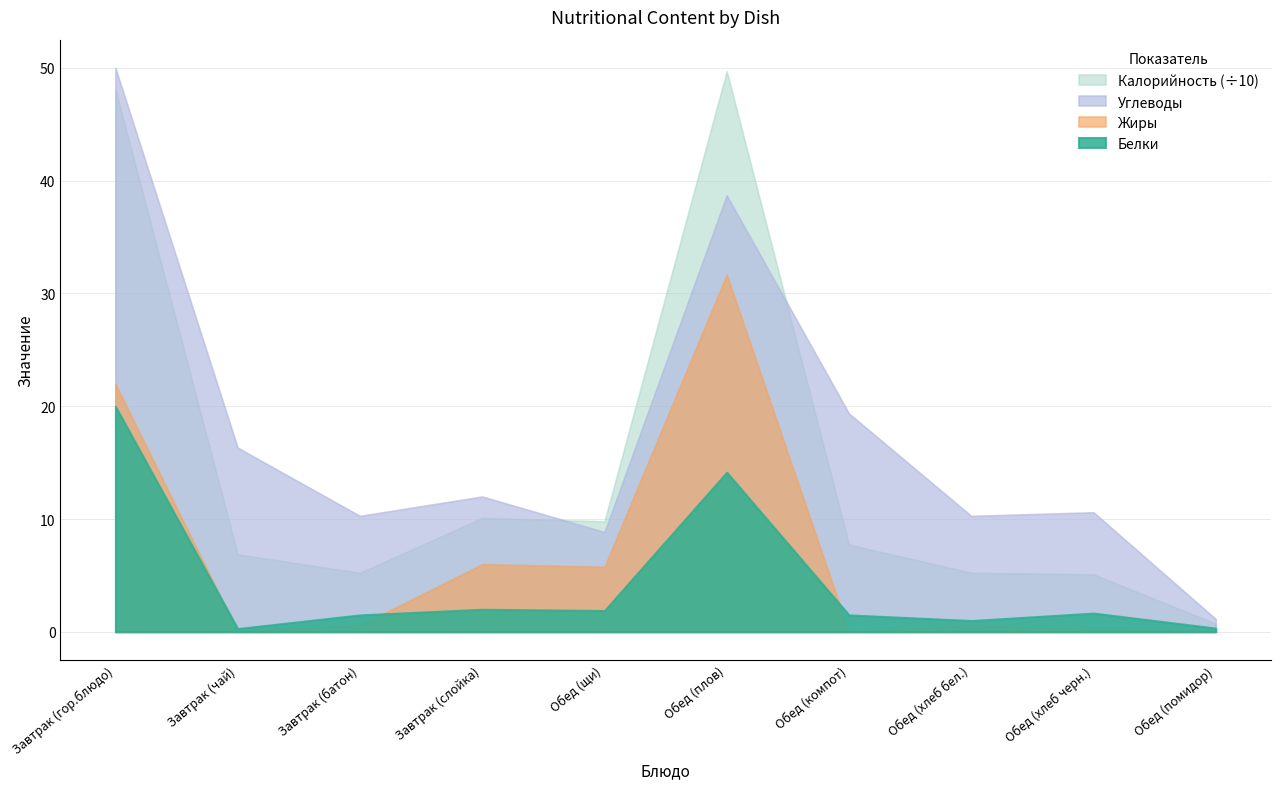

At which label does Углеводы first exceed 12?

Завтрак (гор.блюдо)